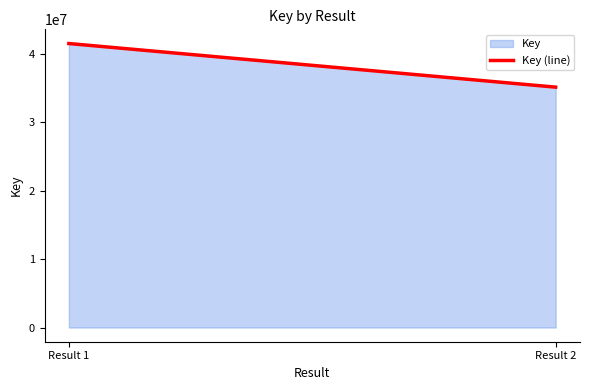

How many data points does each series have?

2